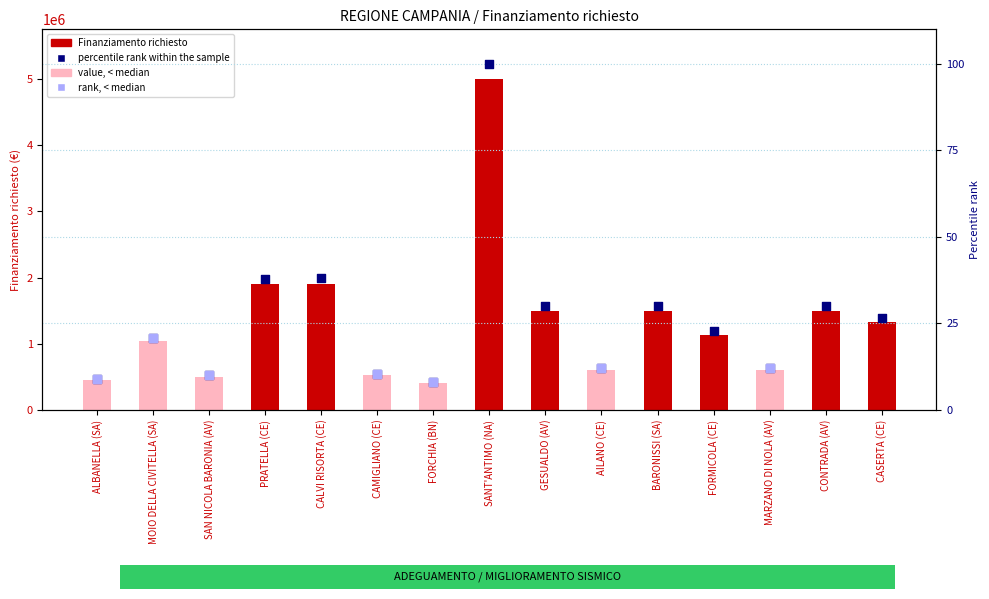

Between CASERTA (CE) and FORCHIA (BN), which is larger?

CASERTA (CE)